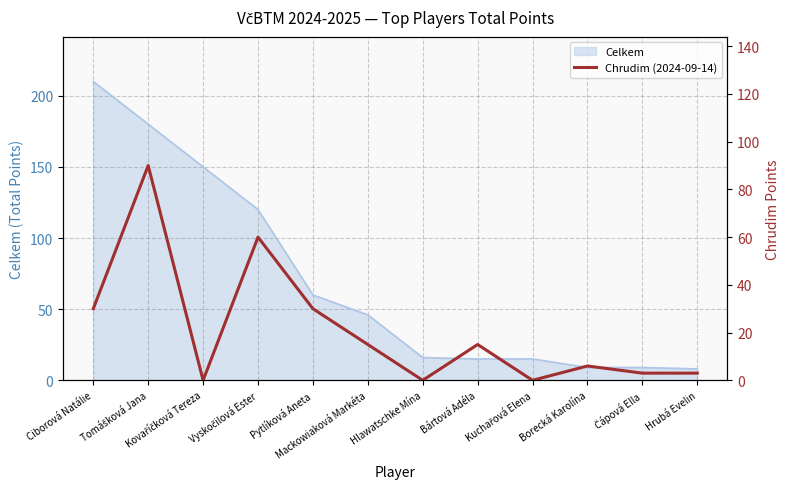

Reading right to left, transcribe all the data shown in this chart.

Hrubá Evelin=3	Čápová Ella=3	Borecká Karolína=6	Kuchařová Elena=0	Bártová Adéla=15	Hlawatschke Mína=0	Mackowiaková Markéta=15	Pytlíková Aneta=30	Vyskočilová Ester=60	Kovaříčková Tereza=0	Tomášková Jana=90	Ciborová Natálie=30